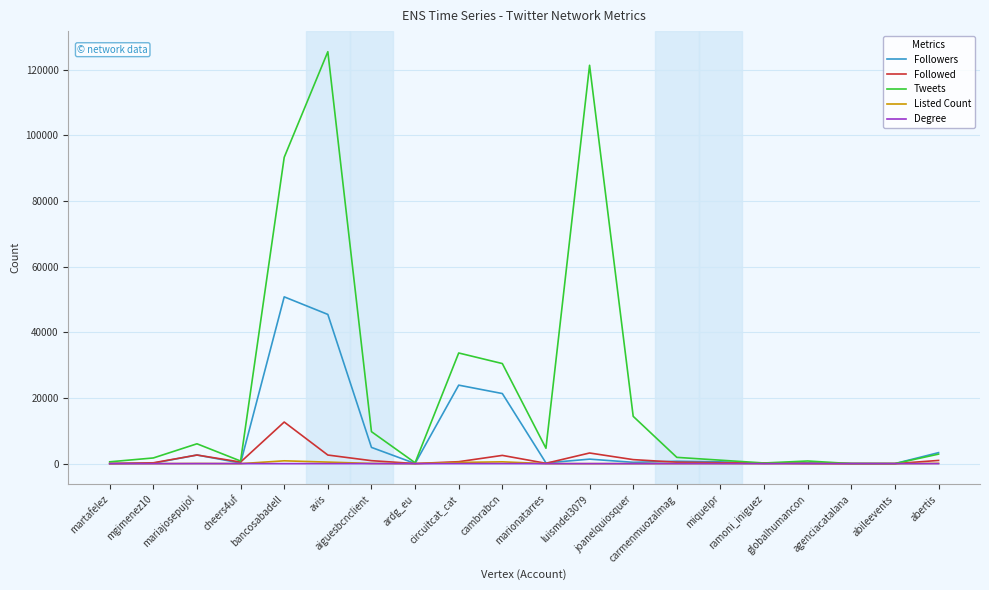

Which series has the widest spread of values?

Tweets